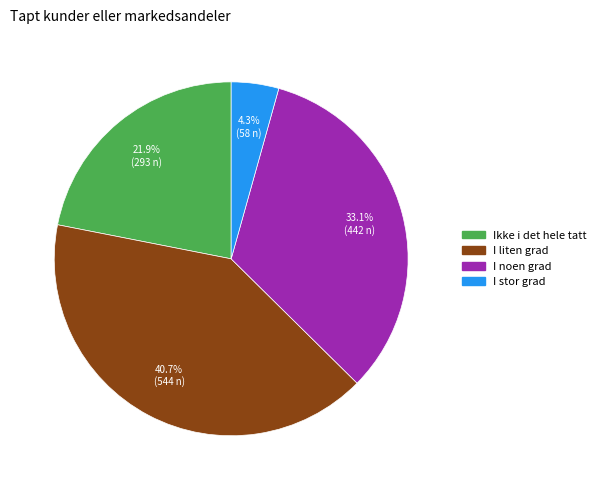

What is the smallest slice in the pie chart?

I stor grad